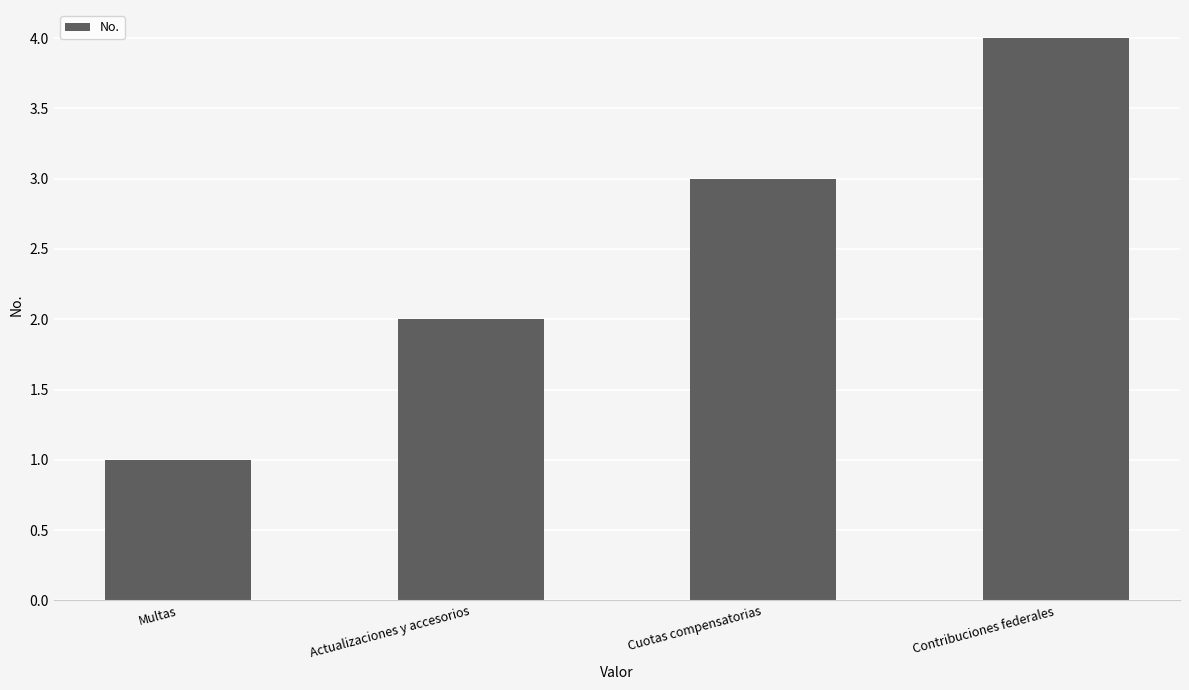

How many data points are less than 3?

2